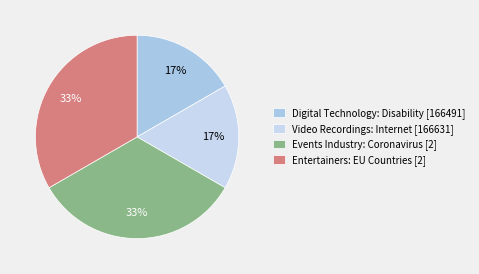

How many slices are in this pie chart?

4